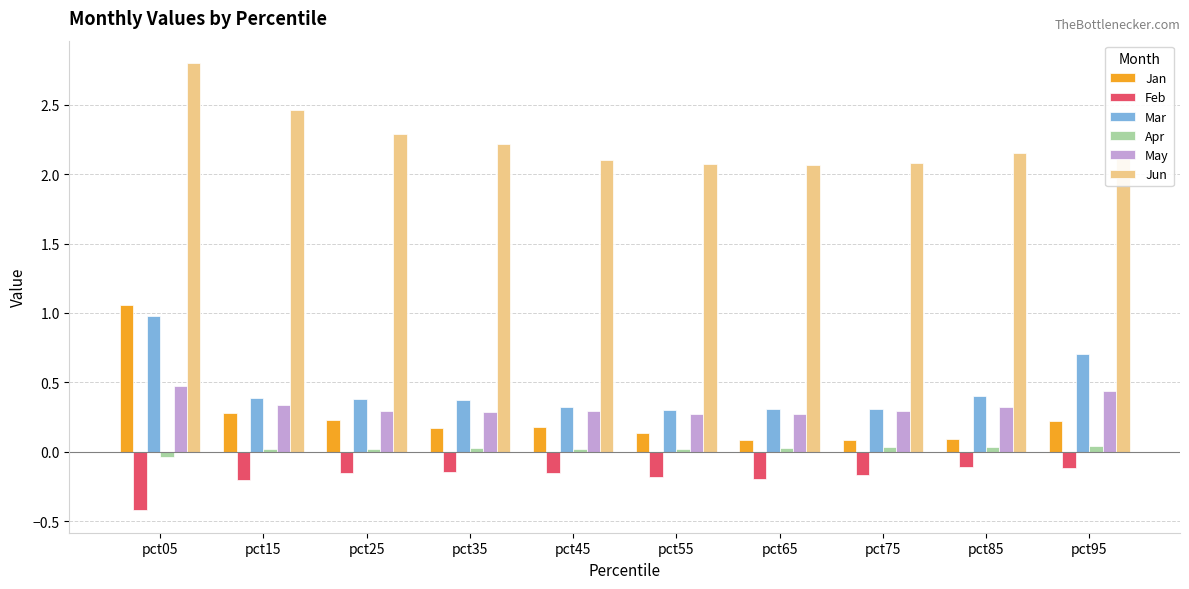

Which category has the highest value in the May series?

pct05